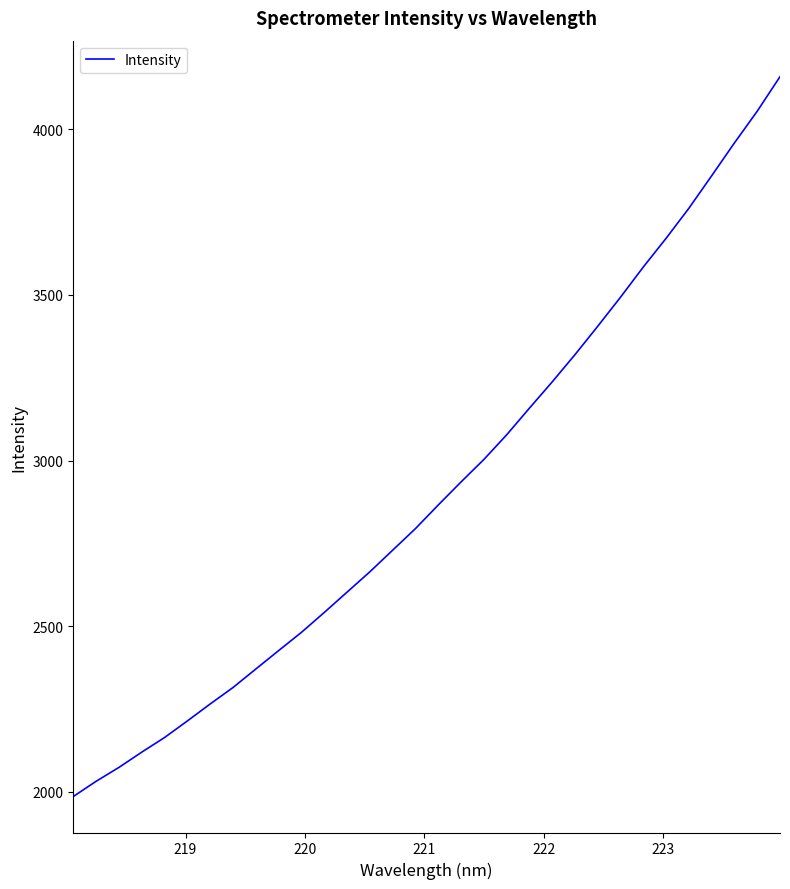

What is the smallest value displayed?

1985.4